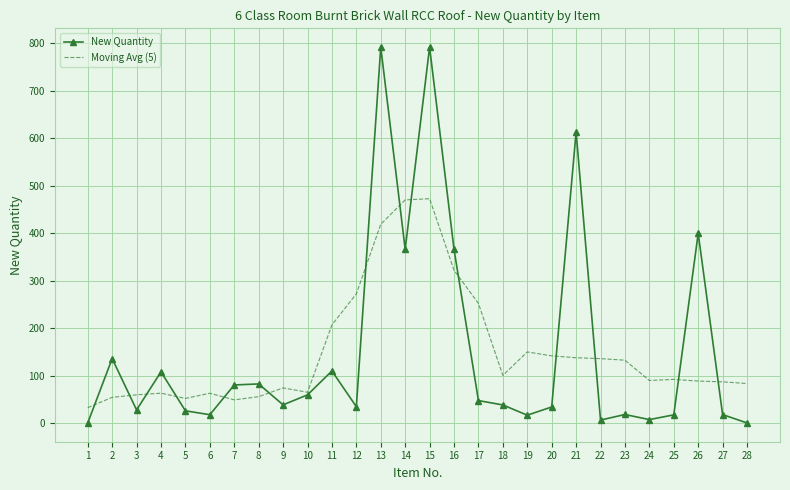

What is the average value of the Moving Avg (5) series?

151.3